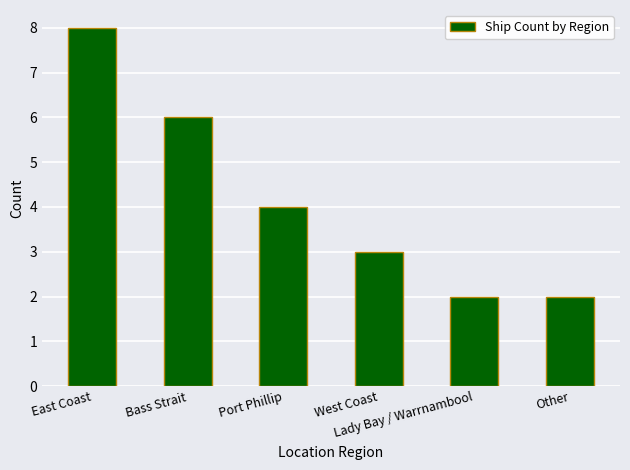

What is the maximum value shown in the chart?

8